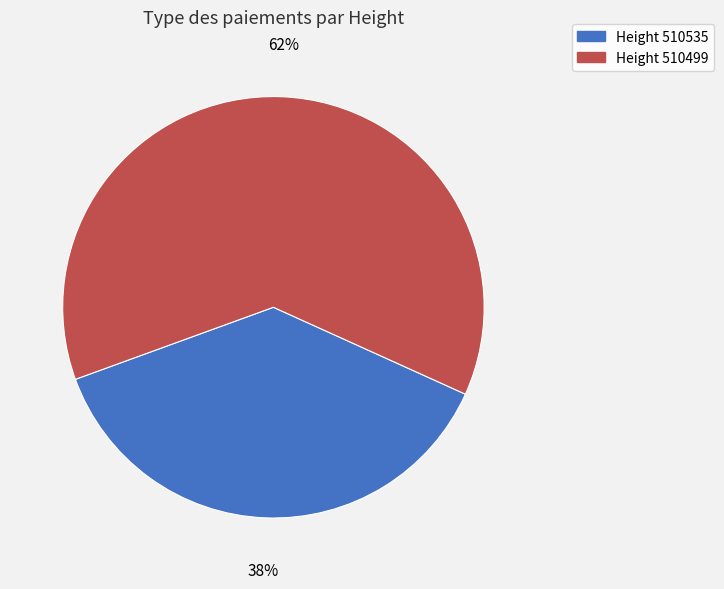

To the nearest percent, what is the average slice percentage?

50%